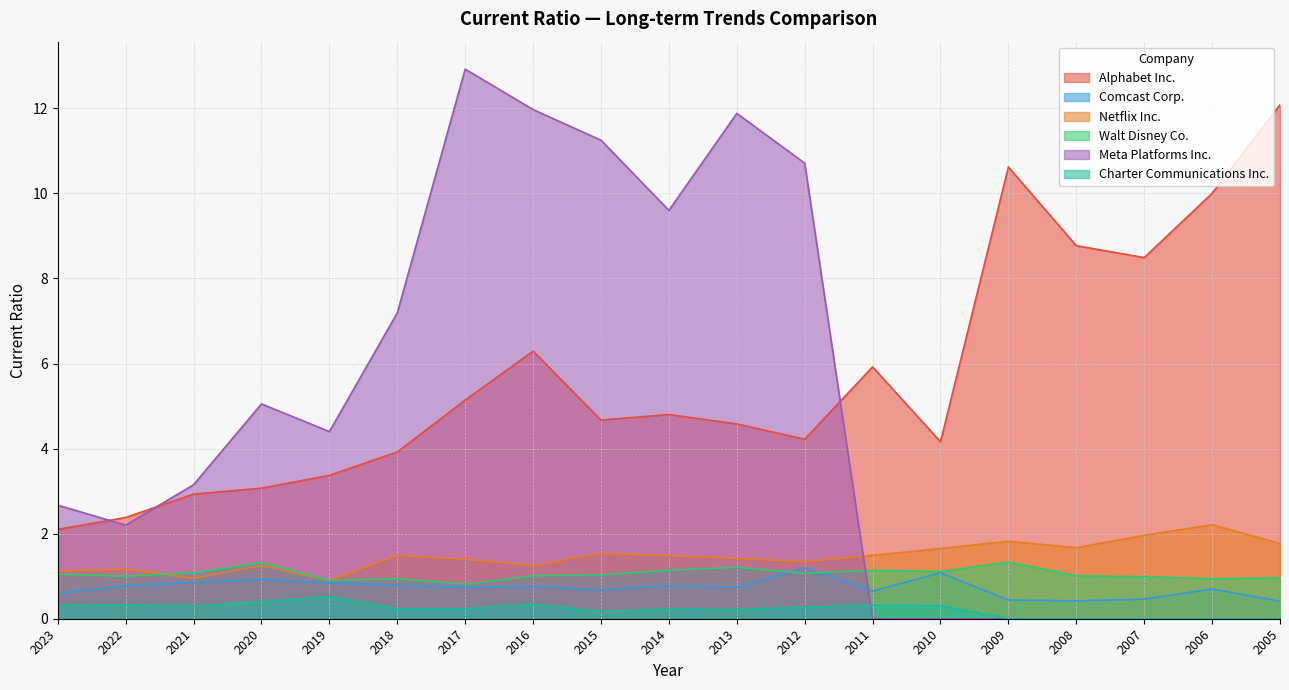

What are all the series names shown in the legend?

Alphabet Inc., Comcast Corp., Netflix Inc., Walt Disney Co., Meta Platforms Inc., Charter Communications Inc.